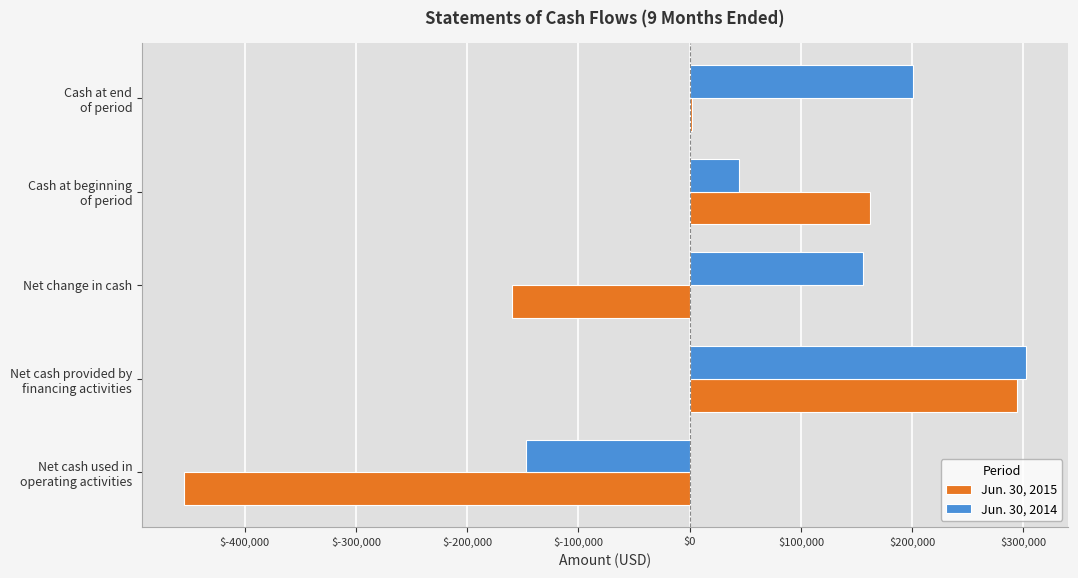

Is it true that Jun. 30, 2014 equals 155691 at Net change in cash?

True